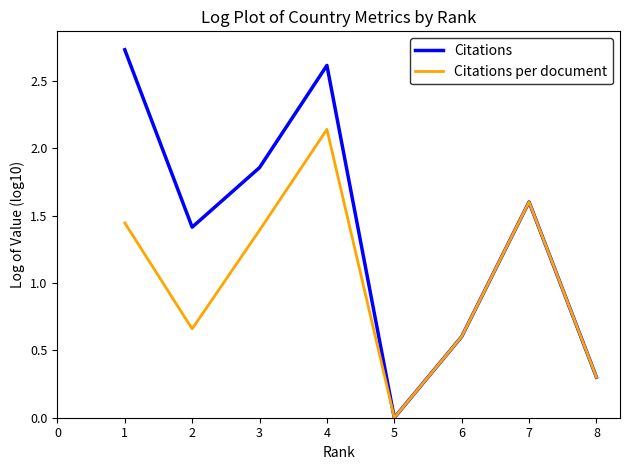

How many interior local valleys does the Citations series have?

2